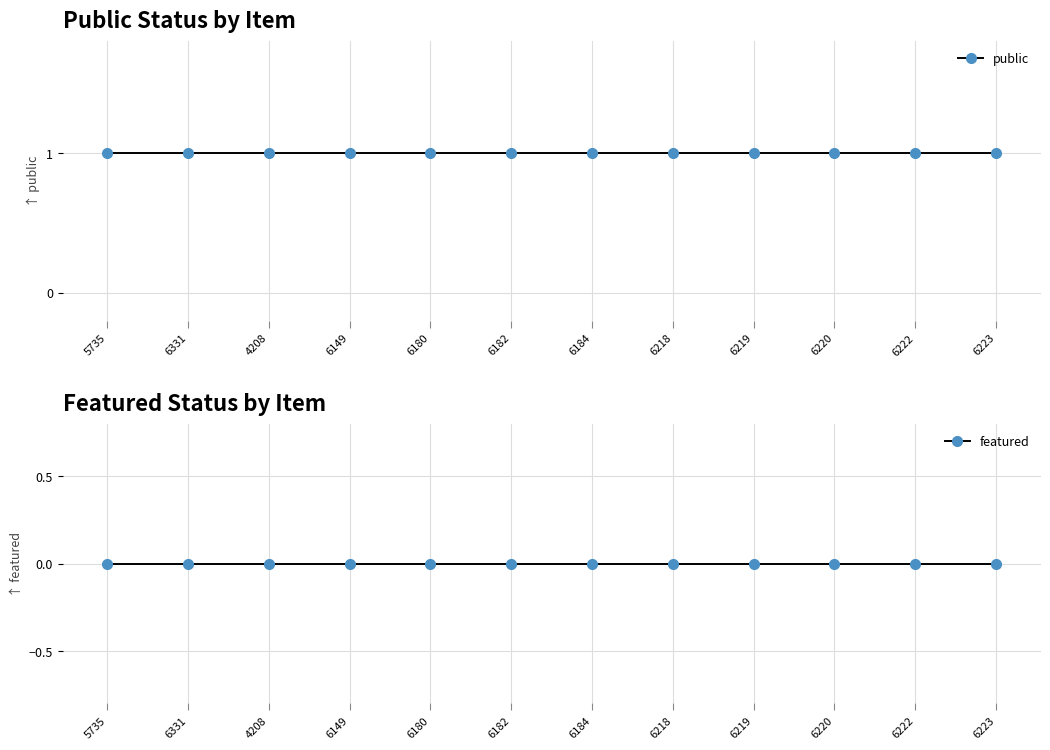

The value of public at 6219 is 1. True or false?

True